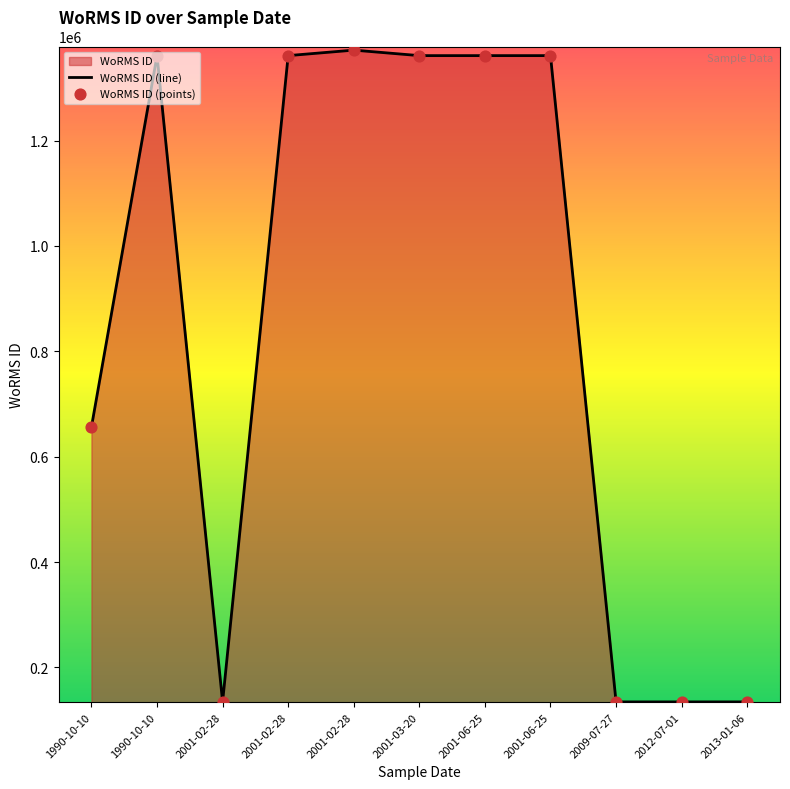

At which category is the sum across all series the highest?

2001-02-28